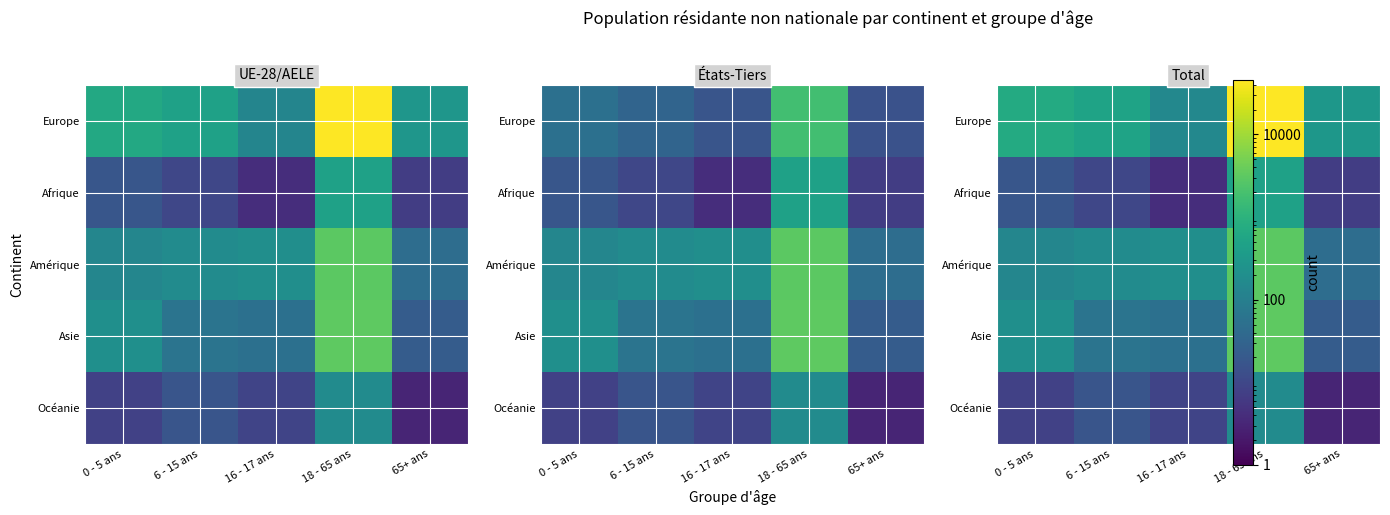

Is it true that Amérique equals 283 at 6 - 15 ans?

False